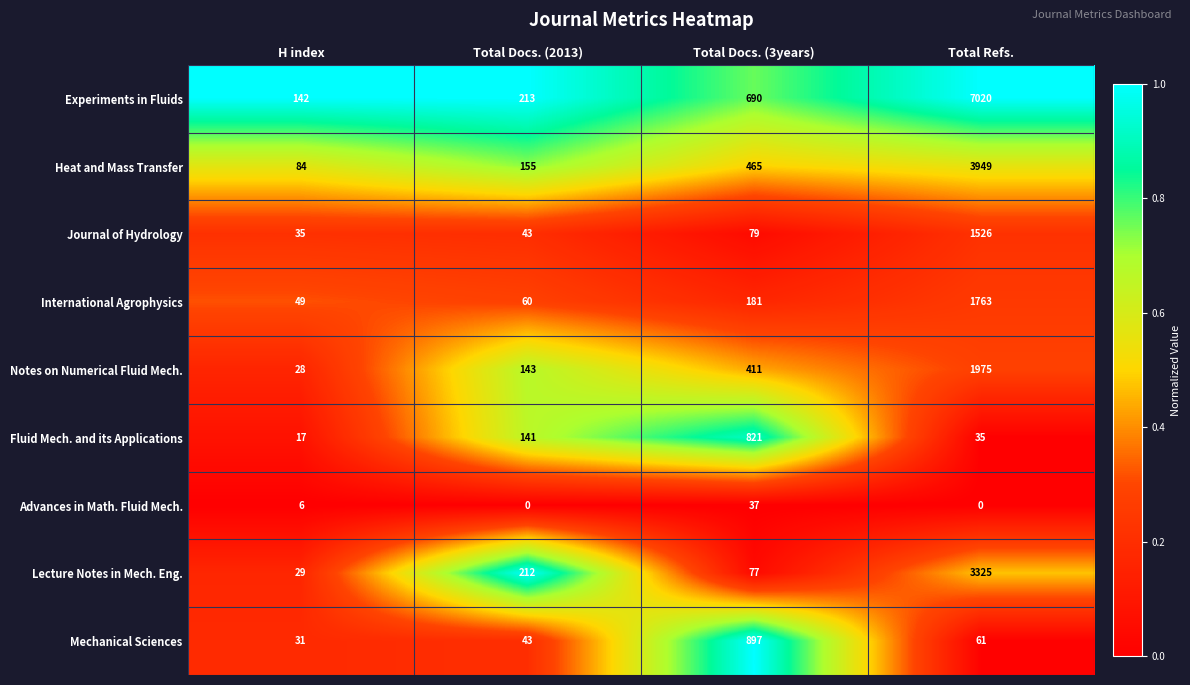

What is the greatest value displayed?

7020